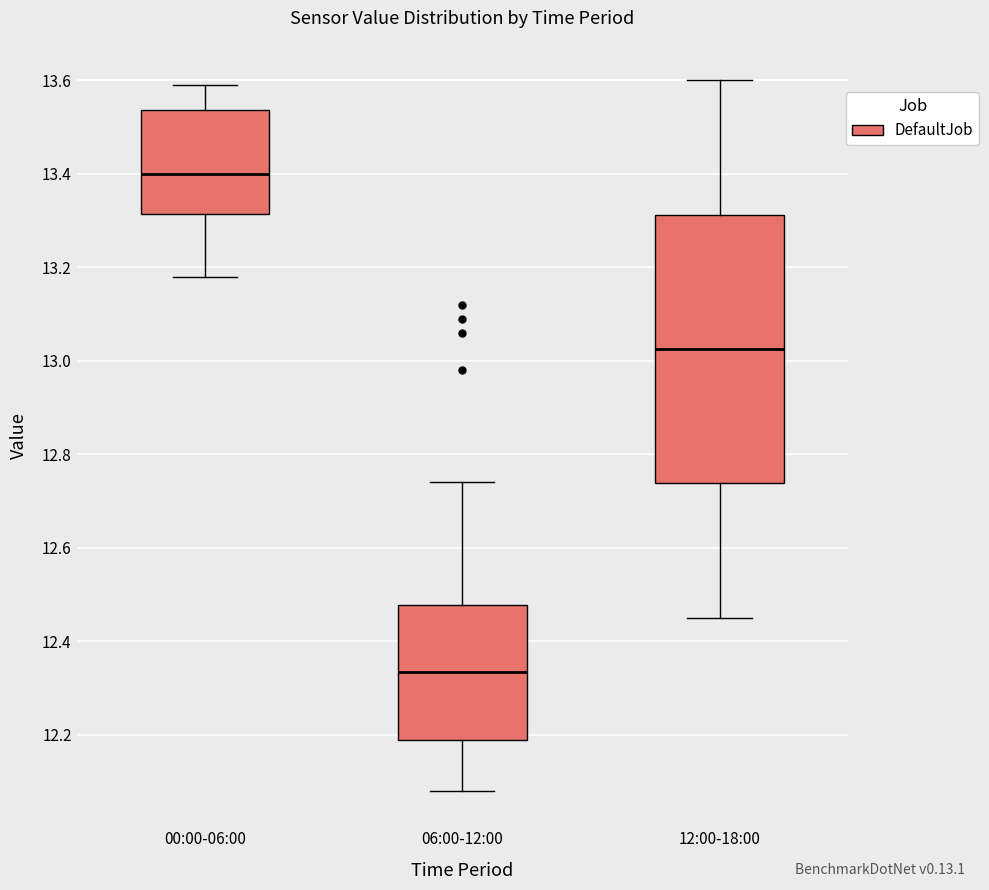

Which box is the tallest, from its lower edge to its upper edge?

12:00-18:00